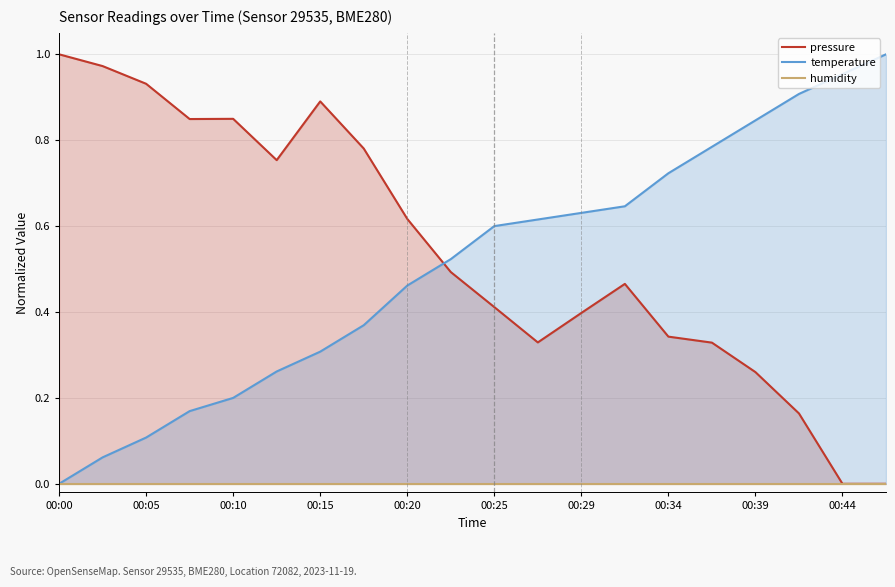

True or false: temperature has a value of 0.4 at 00:34.

False